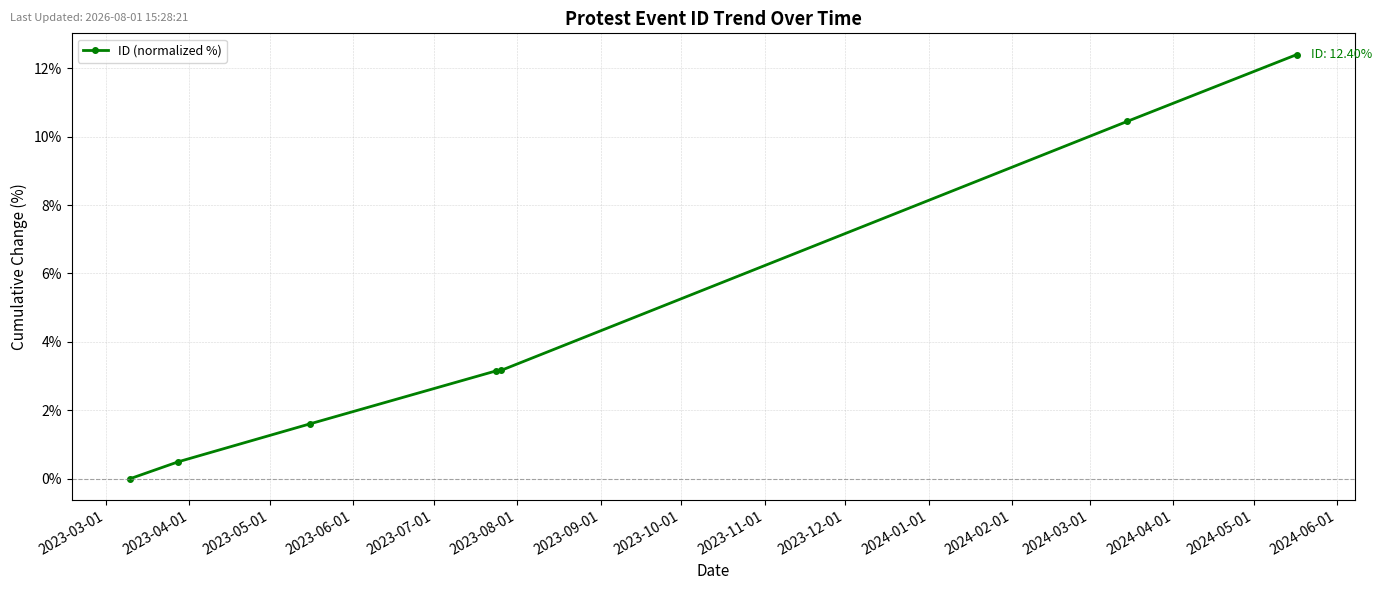

How many lines are shown in the chart?

1